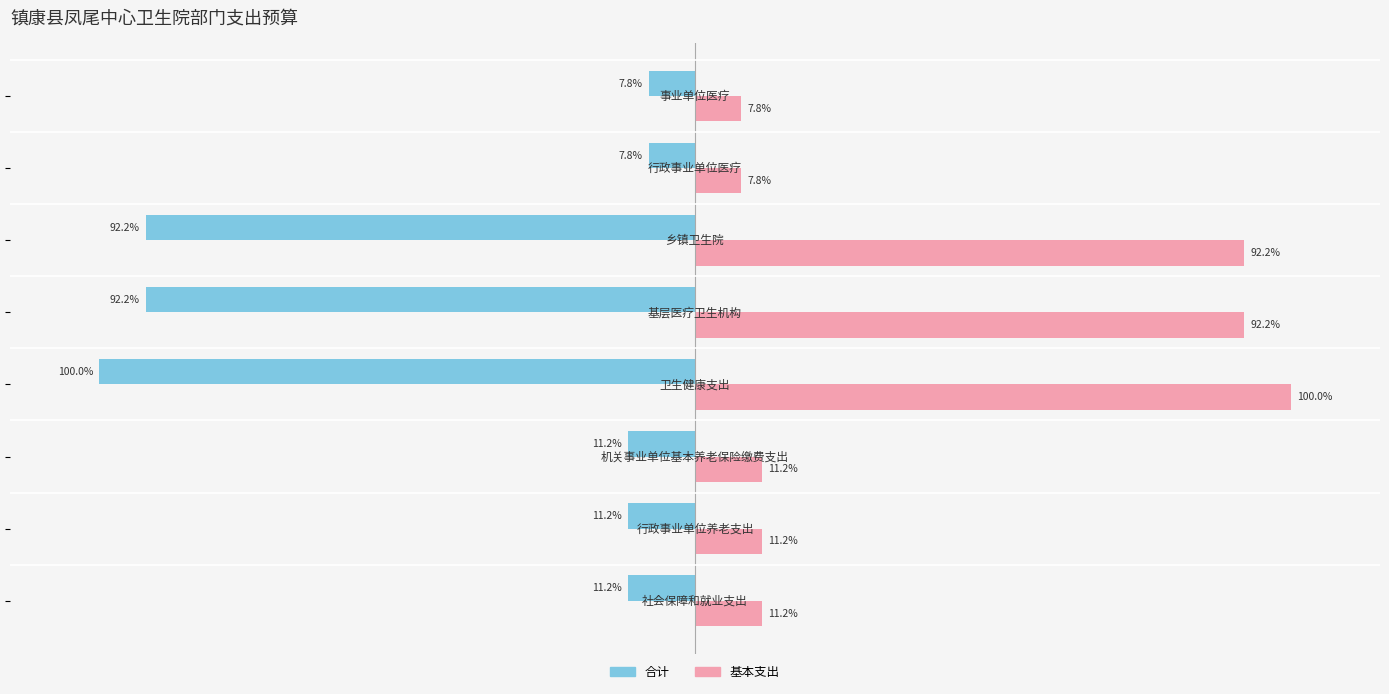

What are all the series names shown in the legend?

合计, 基本支出